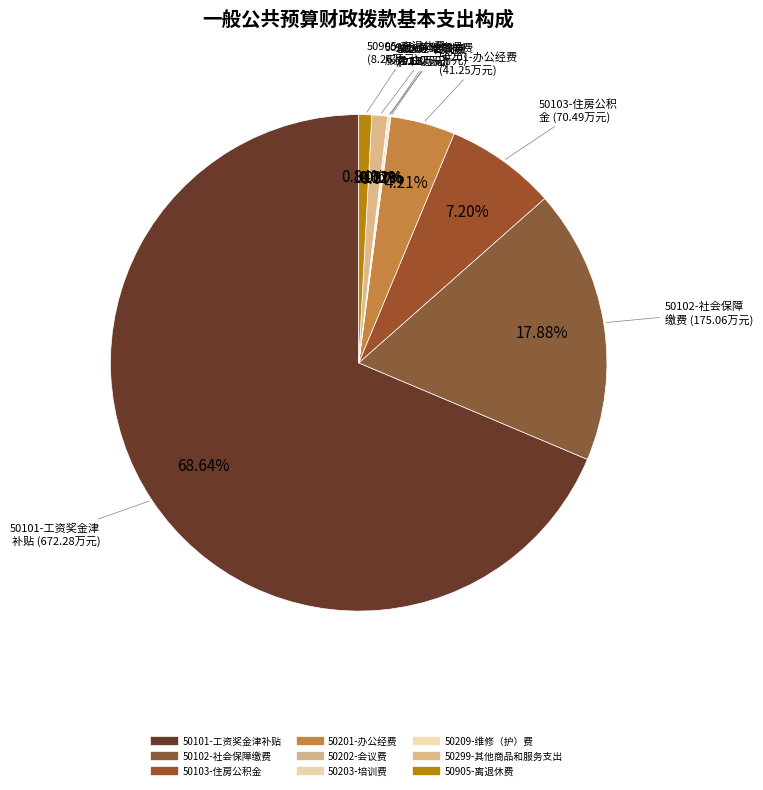

Which has a higher value, 50102-社会保障缴费 or 50101-工资奖金津补贴?

50101-工资奖金津补贴